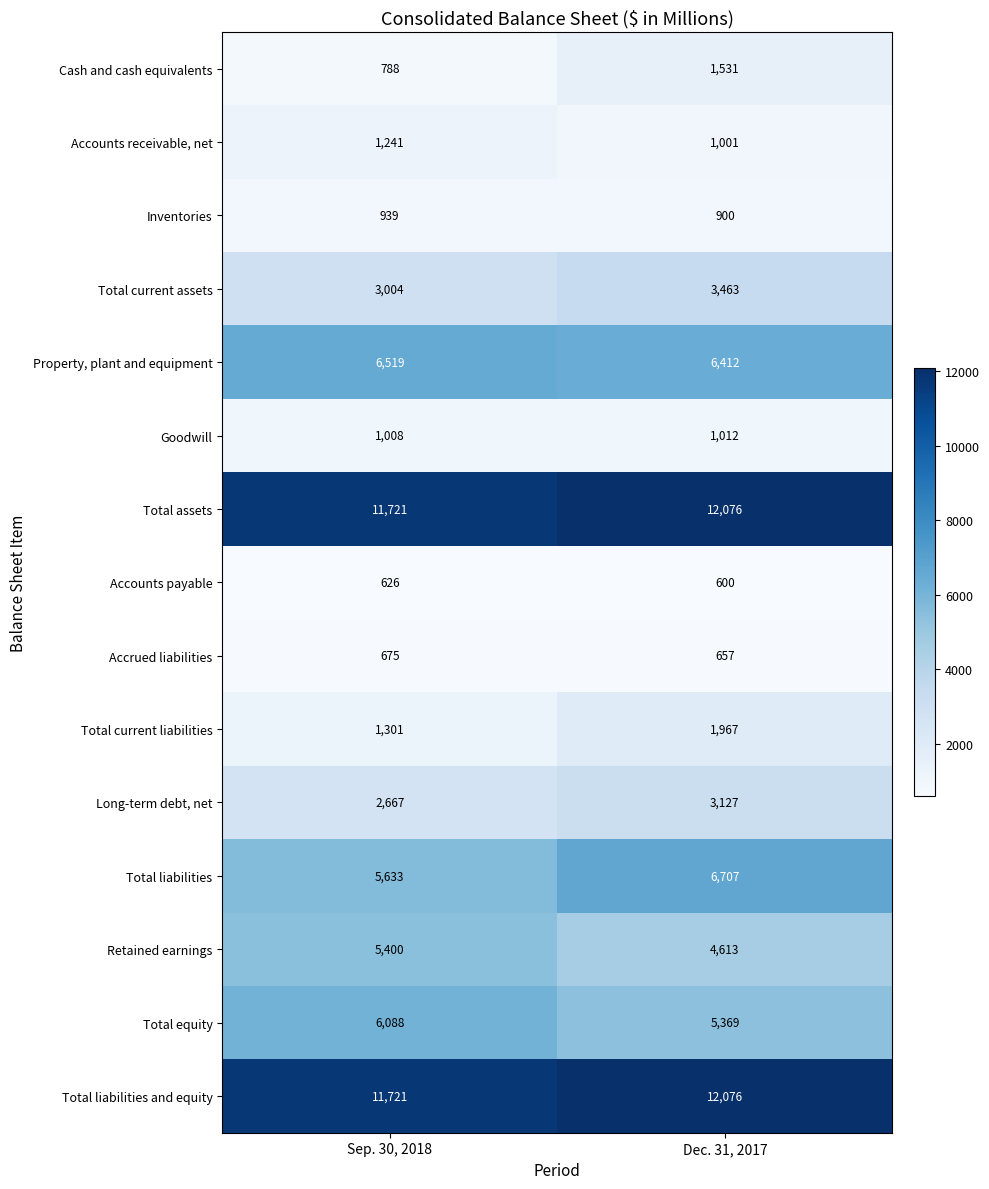

Where is Total liabilities nearest to the value 6170?

Sep. 30, 2018